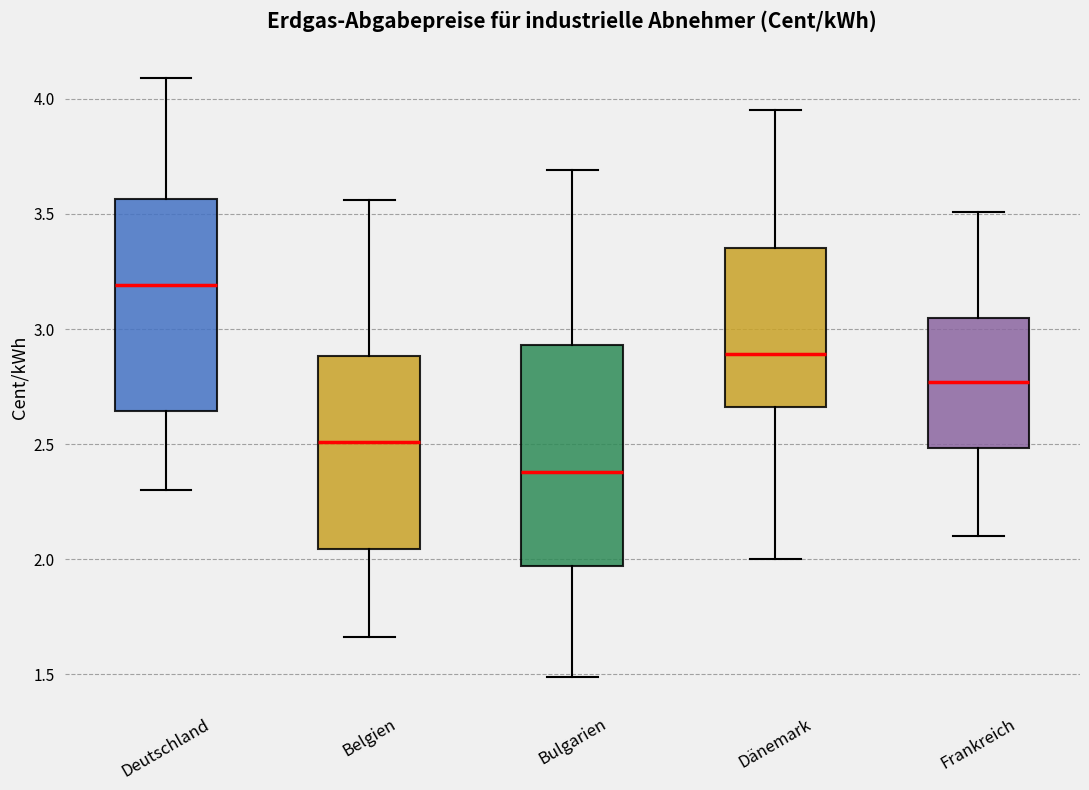

Reading left to right, transcribe this box plot: for each box, give where its median line is, the range the box spans, and where its two whiskers end, as read against the y-axis. The values are not printed on the chart, so give them approximately, as read against the axis.

Deutschland: median 3.20, box 2.65 to 3.55, whiskers 2.30 to 4.10
Belgien: median 2.50, box 2.05 to 2.90, whiskers 1.65 to 3.55
Bulgarien: median 2.40, box 1.95 to 2.95, whiskers 1.50 to 3.70
Dänemark: median 2.90, box 2.65 to 3.35, whiskers 2.00 to 3.95
Frankreich: median 2.75, box 2.50 to 3.05, whiskers 2.10 to 3.50